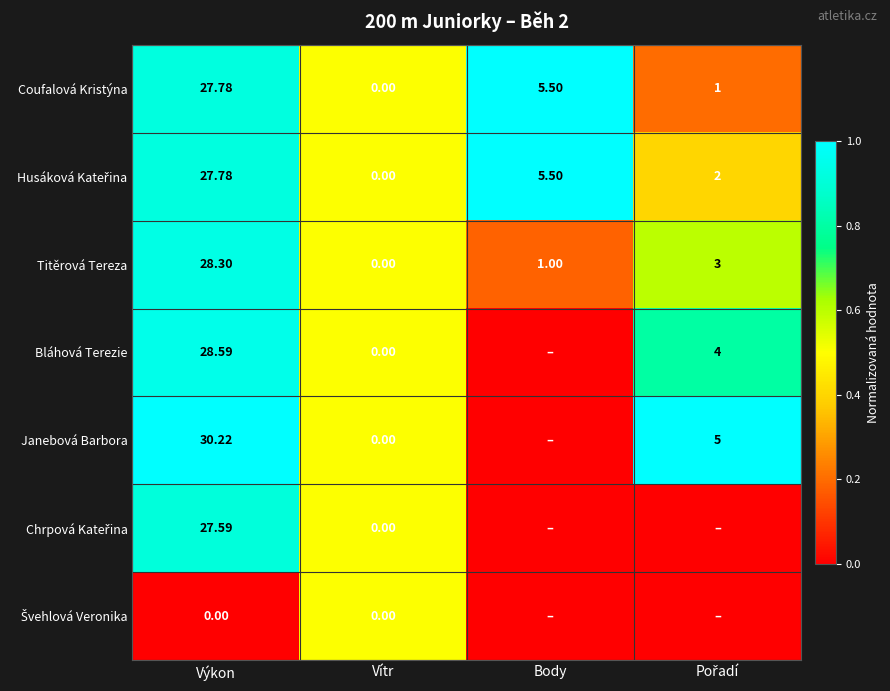

True or false: Janebová Barbora has a value of -0.6 at Body.

False